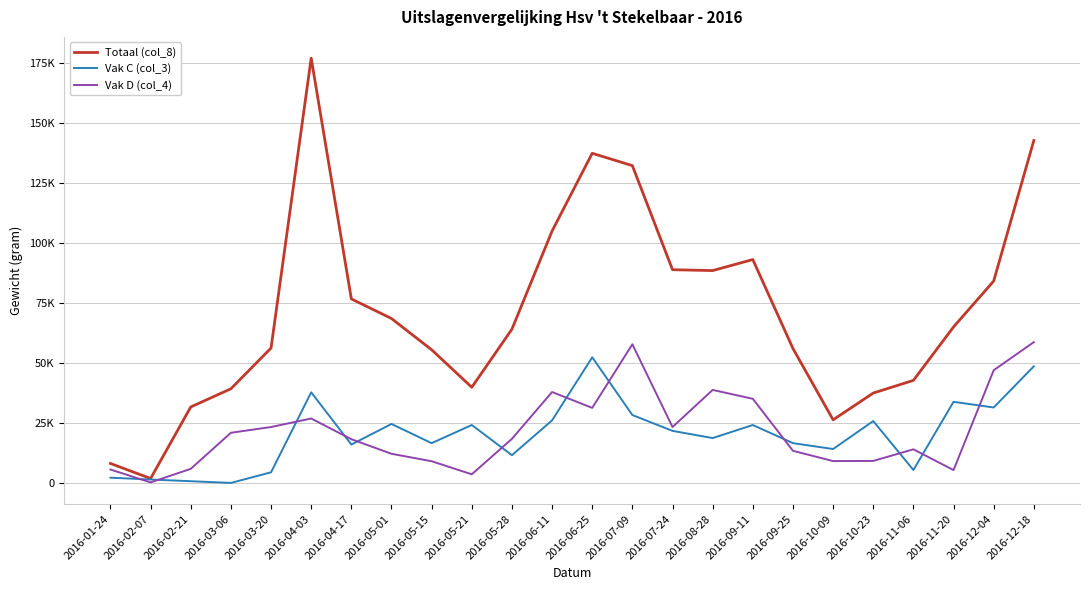

Reading left to right, extract all data points from this chart.

Totaal (col_8): 2016-01-24=8101	2016-02-07=1842	2016-02-21=31624	2016-03-06=39198	2016-03-20=56164	2016-04-03=176851	2016-04-17=76614	2016-05-01=68446	2016-05-15=55439	2016-05-21=39820	2016-05-28=64017	2016-06-11=104877	2016-06-25=137232	2016-07-09=132092	2016-07-24=88769	2016-08-28=88403	2016-09-11=92999	2016-09-25=55967	2016-10-09=26274	2016-10-23=37413	2016-11-06=42693	2016-11-20=64946	2016-12-04=84043	2016-12-18=142567
Vak C (col_3): 2016-01-24=2176	2016-02-07=1422	2016-02-21=716	2016-03-06=0	2016-03-20=4426	2016-04-03=37732	2016-04-17=15984	2016-05-01=24545	2016-05-15=16559	2016-05-21=24116	2016-05-28=11541	2016-06-11=26041	2016-06-25=52308	2016-07-09=28261	2016-07-24=21673	2016-08-28=18674	2016-09-11=24105	2016-09-25=16562	2016-10-09=14113	2016-10-23=25761	2016-11-06=5369	2016-11-20=33767	2016-12-04=31406	2016-12-18=48552
Vak D (col_4): 2016-01-24=5578	2016-02-07=209	2016-02-21=5868	2016-03-06=20883	2016-03-20=23271	2016-04-03=26820	2016-04-17=18205	2016-05-01=12135	2016-05-15=9032	2016-05-21=3590	2016-05-28=18353	2016-06-11=37845	2016-06-25=31249	2016-07-09=57721	2016-07-24=23271	2016-08-28=38720	2016-09-11=35021	2016-09-25=13375	2016-10-09=9094	2016-10-23=9164	2016-11-06=13996	2016-11-20=5354	2016-12-04=46911	2016-12-18=58626